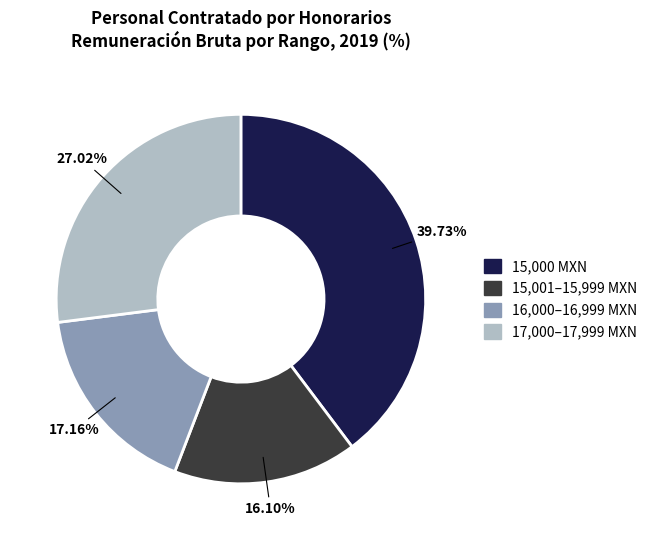

Which has a higher value, 17,000–17,999 MXN or 15,000 MXN?

15,000 MXN